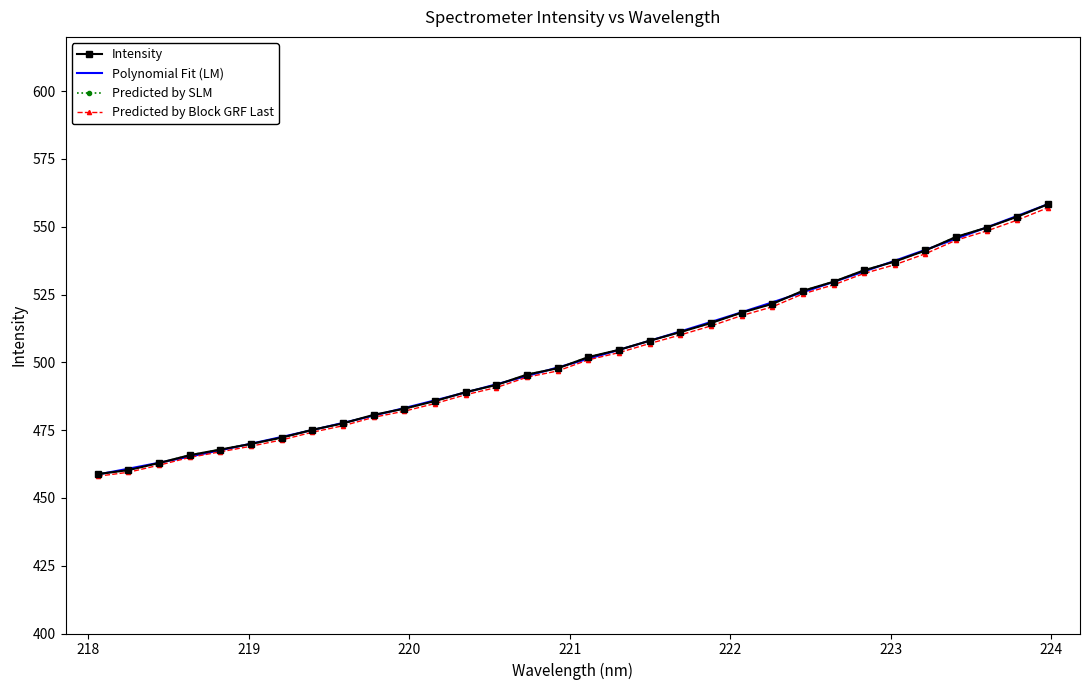

What is the difference between the values at 218.2508 and 223.7895?

93.5